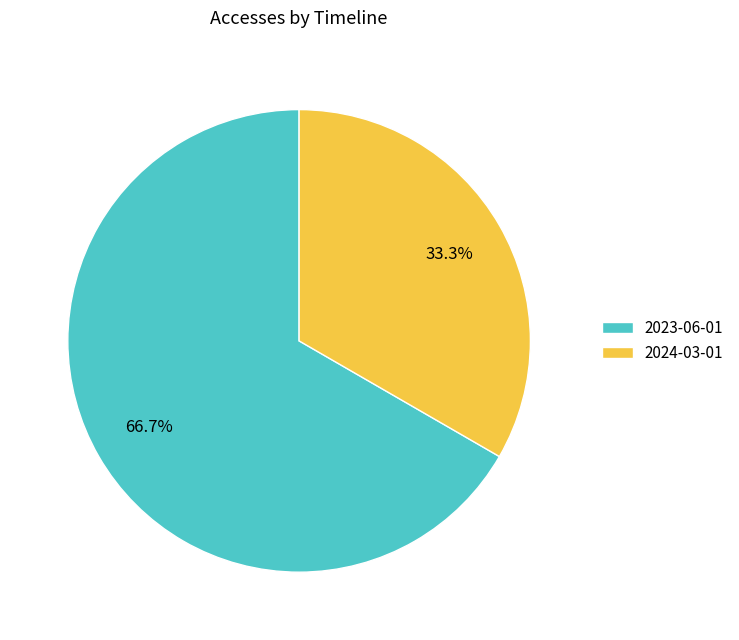

Which slice represents more than half of the pie?

2023-06-01